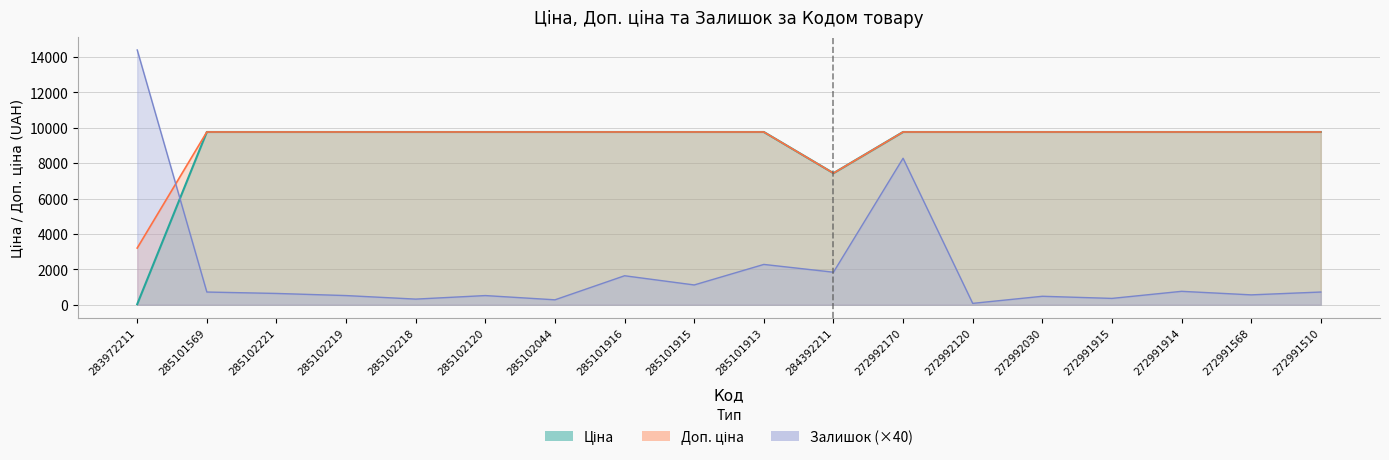

What is the total value across all series at 285102120?

20048.8